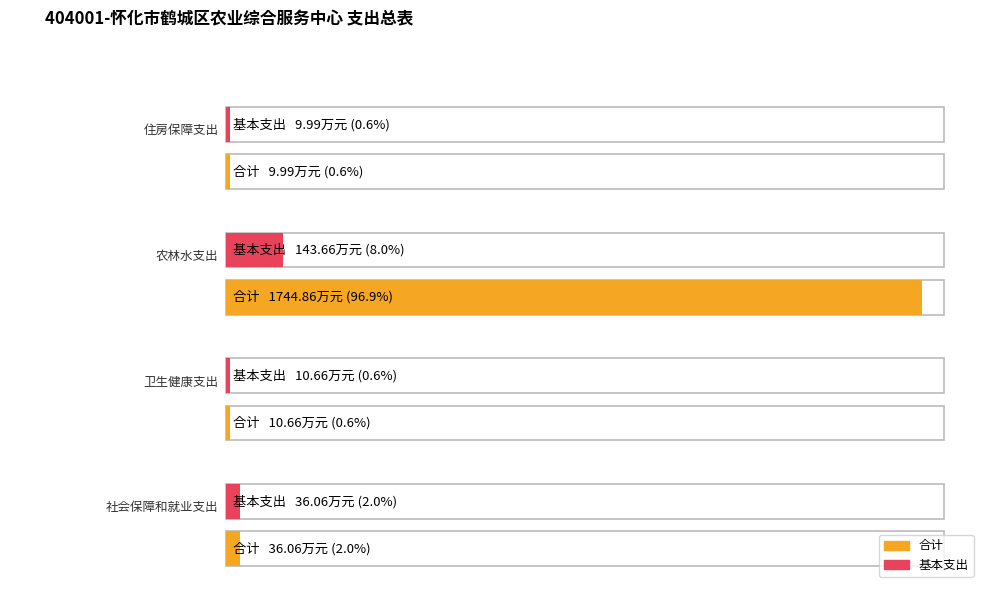

What is the value of the 基本支出 bar at the 4th from the left?

10.0